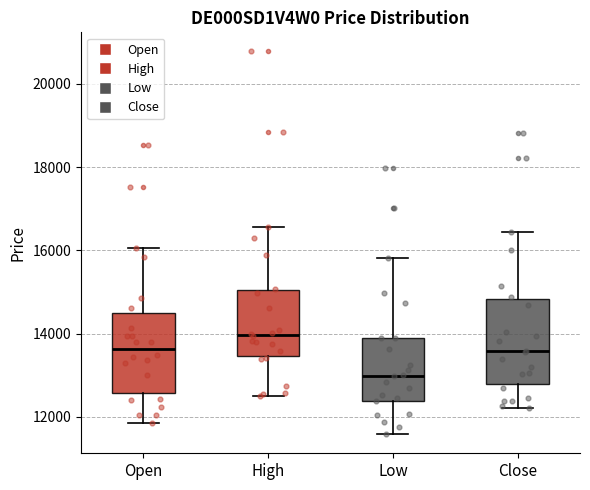

Reading left to right, transcribe this box plot: for each box, give where its median line is, the range the box spans, and where its two whiskers end, as read against the y-axis. The values are not printed on the chart, so give them approximately, as read against the axis.

Open: median 13600, box 12600 to 14400, whiskers 11800 to 16000
High: median 14000, box 13400 to 15000, whiskers 12600 to 16600
Low: median 13000, box 12400 to 14000, whiskers 11600 to 15800
Close: median 13600, box 12800 to 14800, whiskers 12200 to 16400